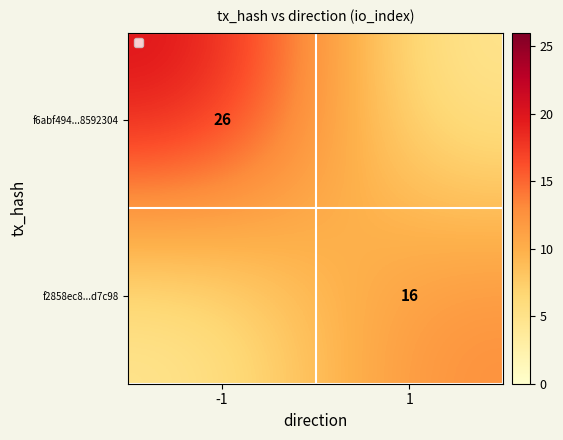

What is the difference between the highest and lowest values at -1?

16.9